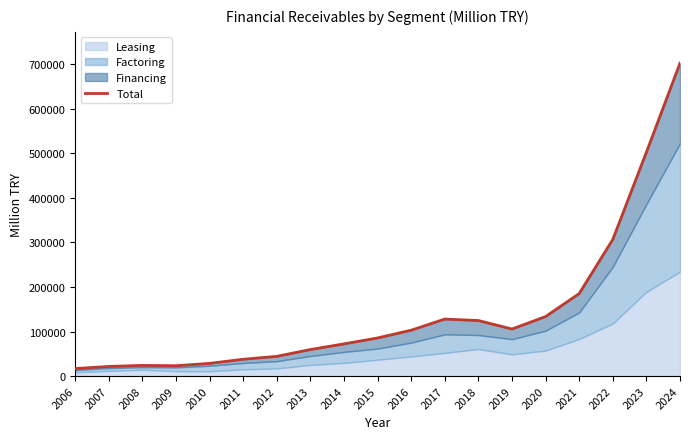

What is the value of the 15th point from the left?

133578.0